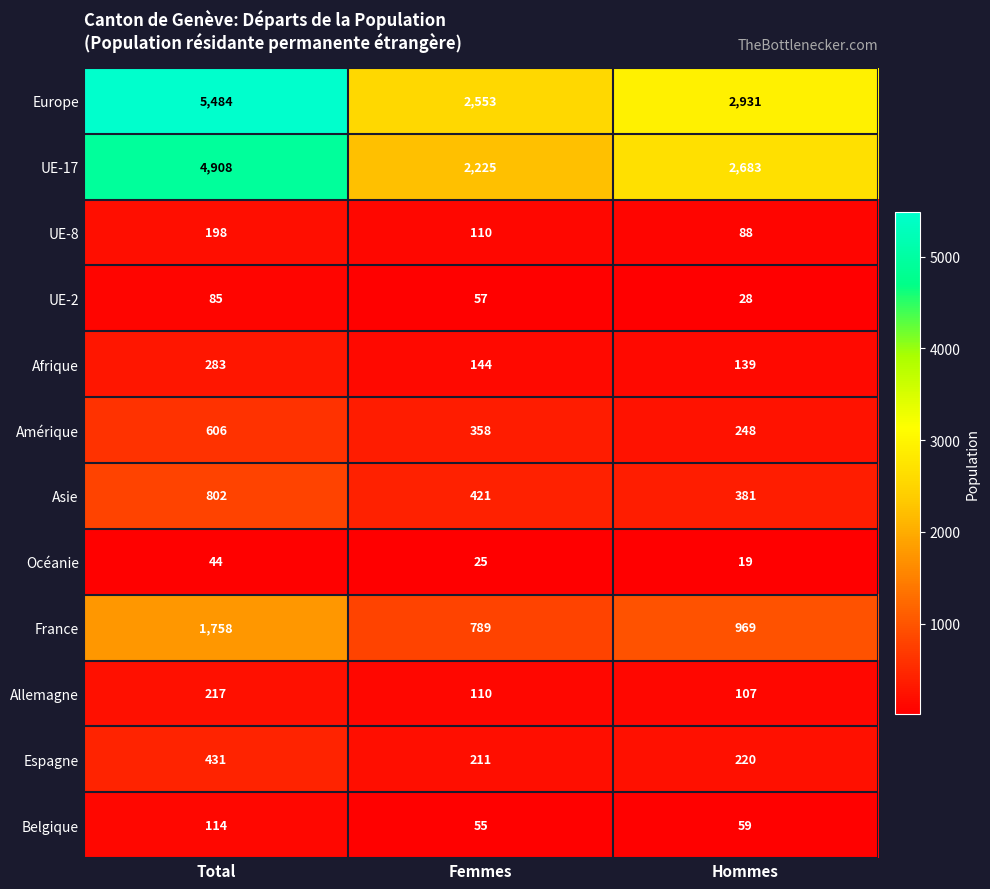

Which category has the highest value across all series?

Total